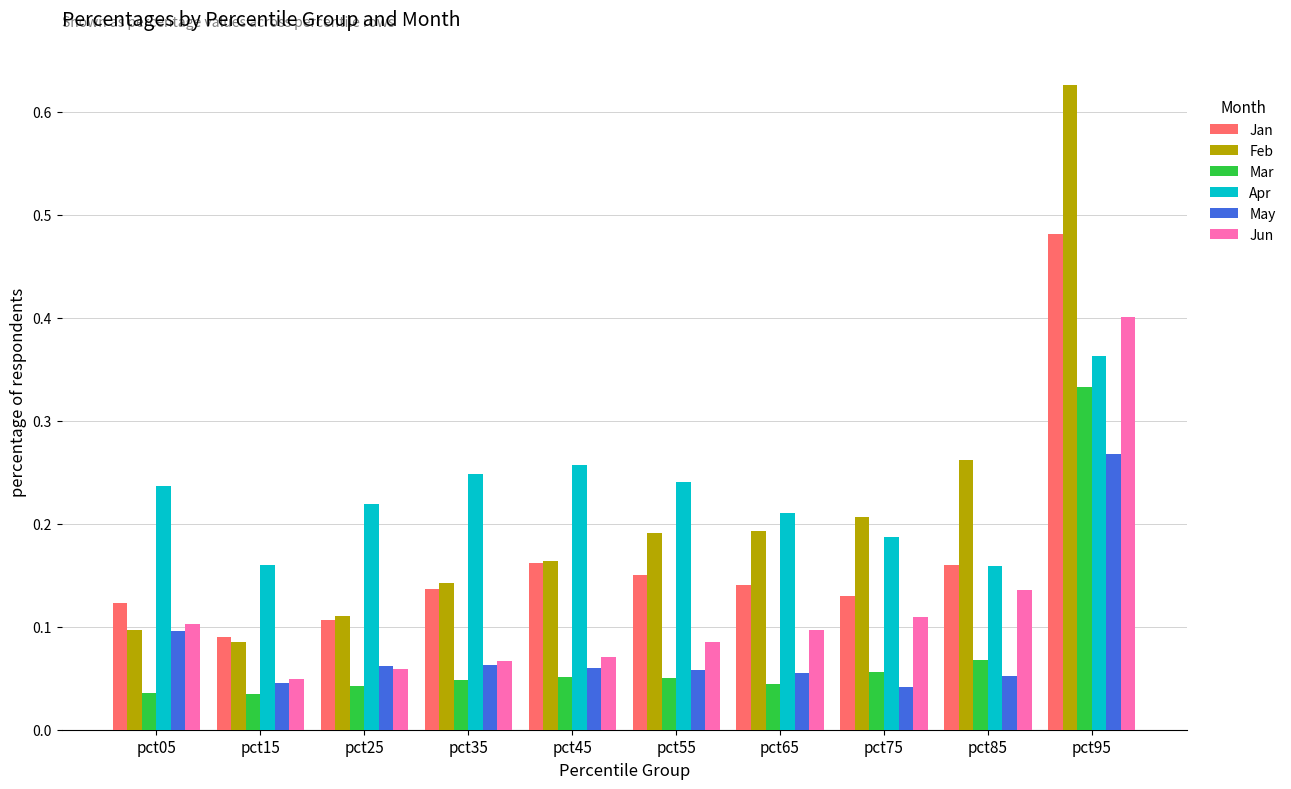

Which series has the largest total across all categories?

Apr